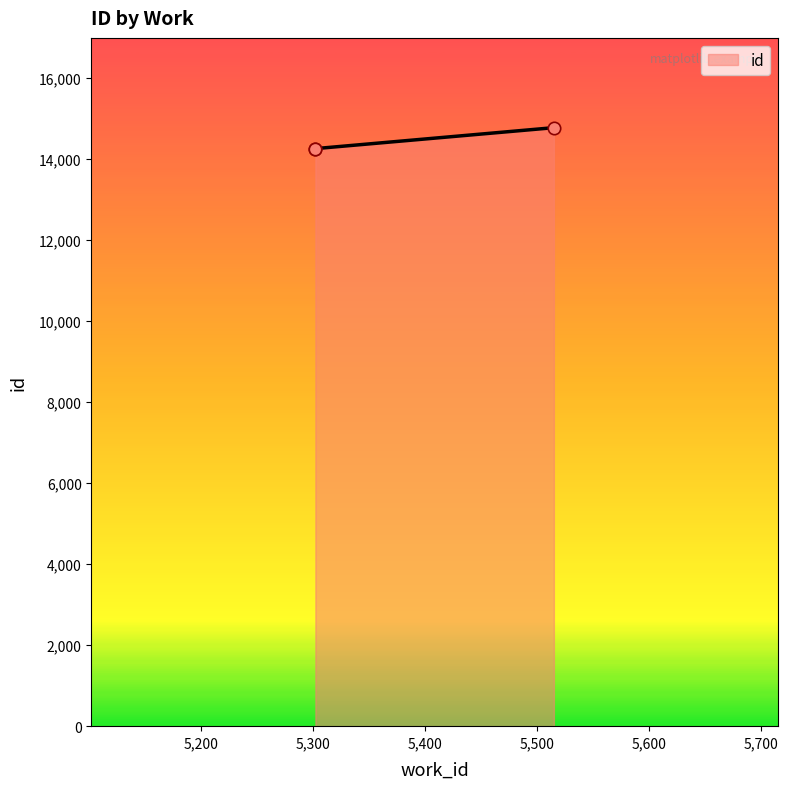

What is the change in value from 5302 to 5515?

+531